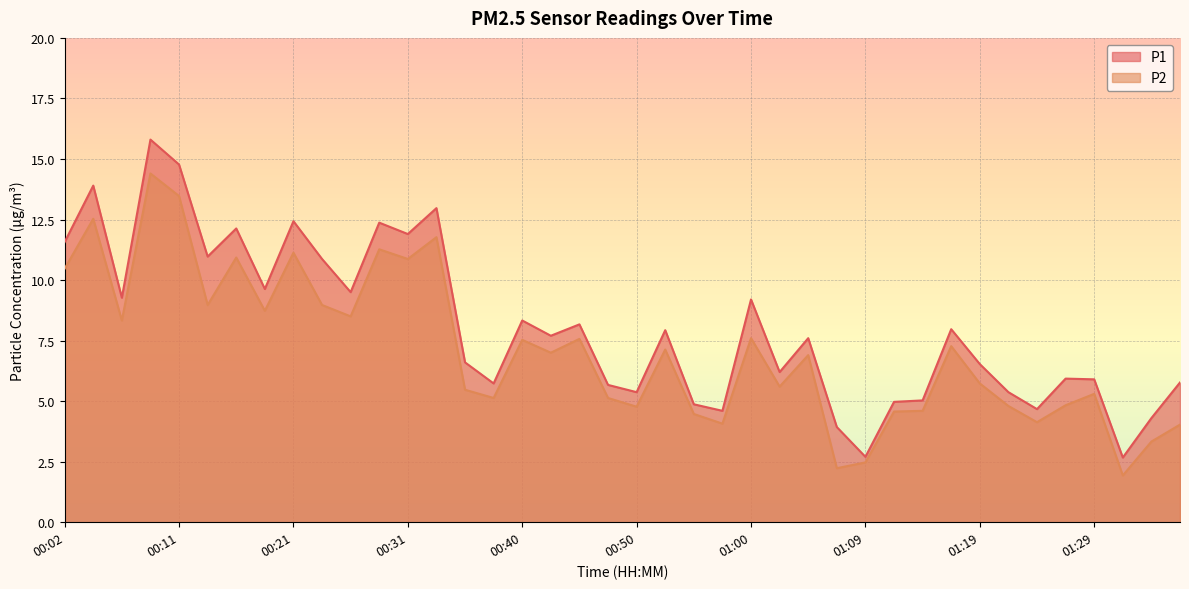

The value of P2 at 01:17 is 7.3. True or false?

True